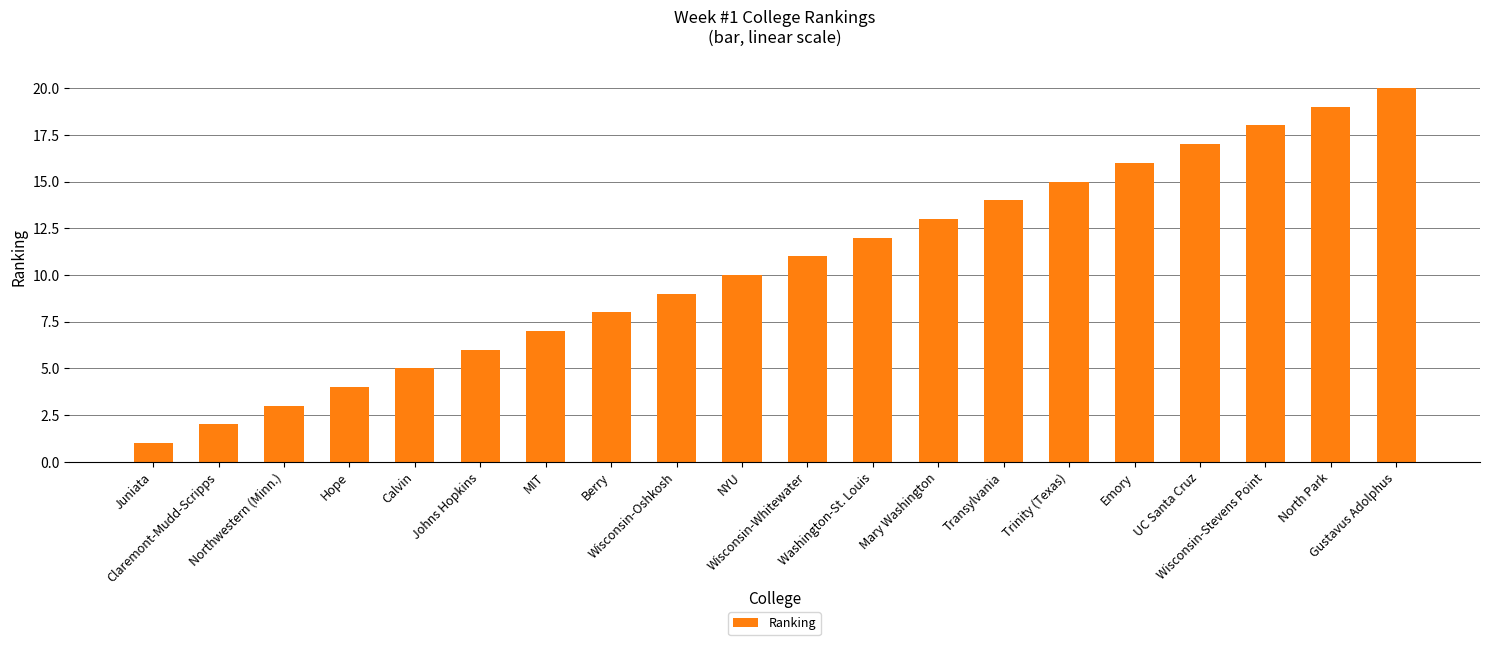

What is the sum of the values at Johns Hopkins and Mary Washington?

19